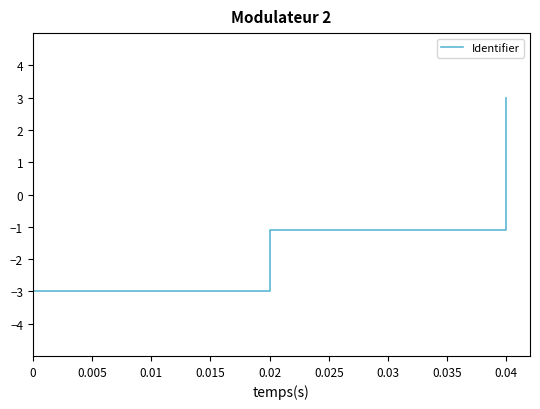

List the labels in order of value, largest first.

0.04, 0.02, 0